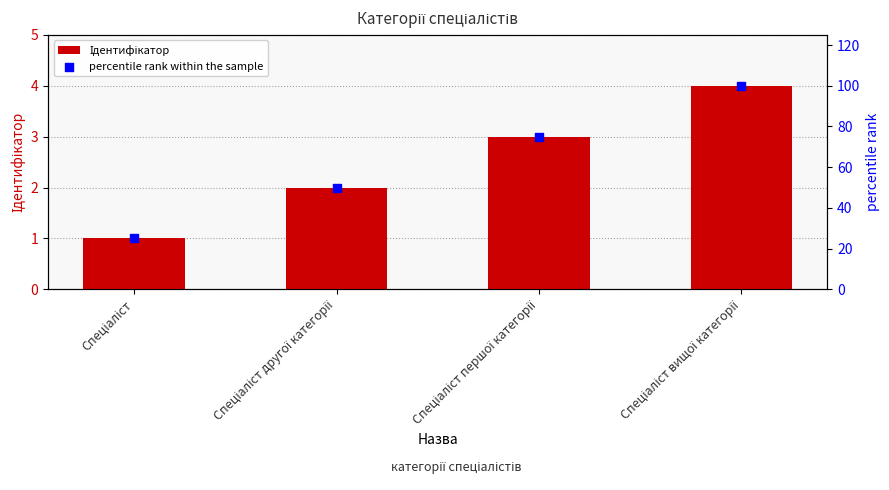

What are all the series names shown in the legend?

Ідентифікатор, percentile rank within the sample